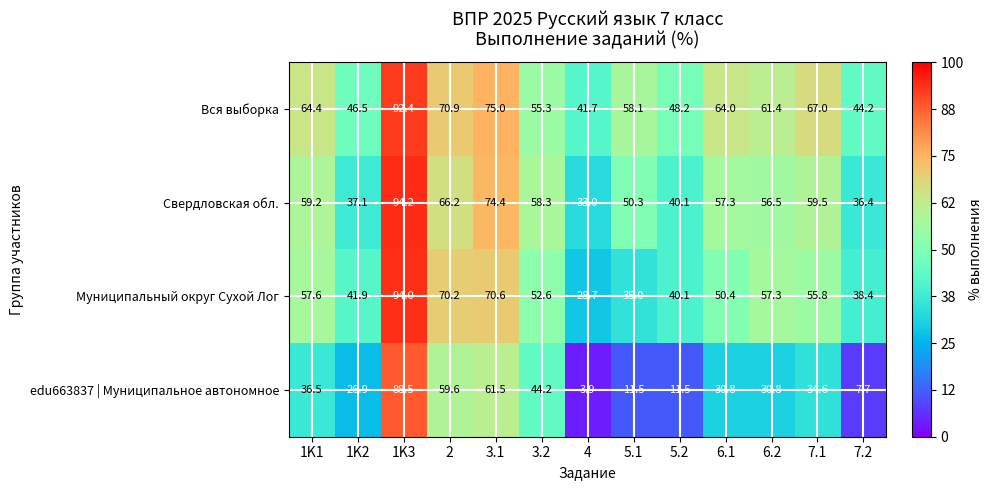

At which label is Муниципальный округ Сухой Лог closest to 61?

1K1